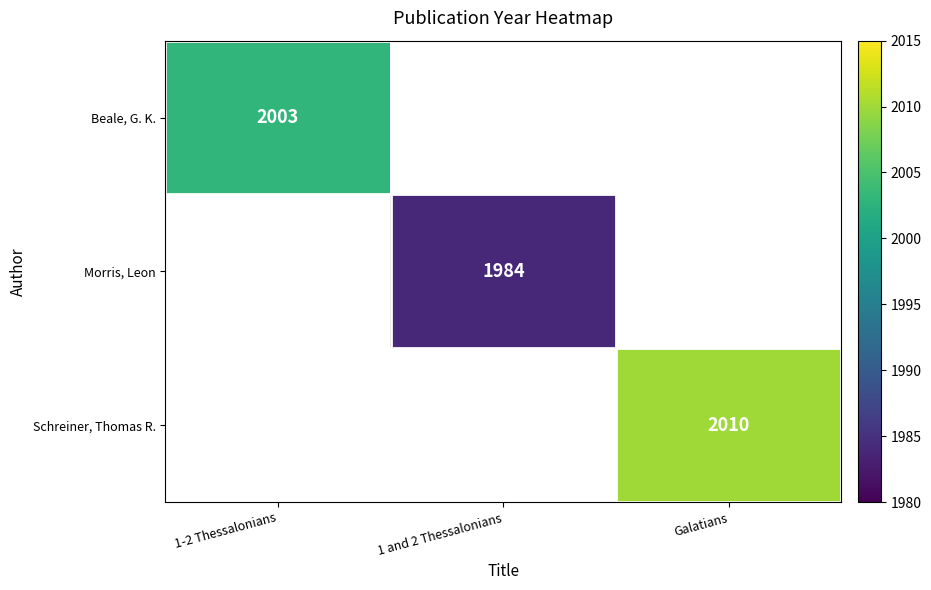

Which has a higher value, 1 and 2 Thessalonians or Galatians?

Galatians